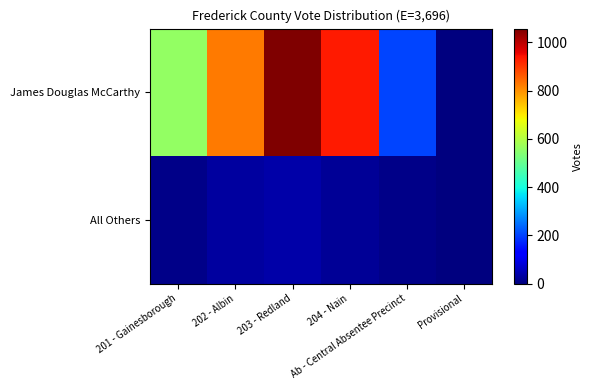

At which category is the sum across all series the highest?

203 - Redland